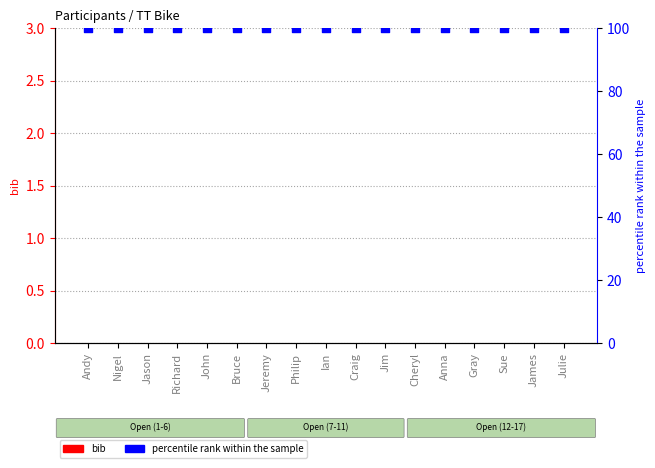

Which series has the largest total across all categories?

percentile rank within the sample